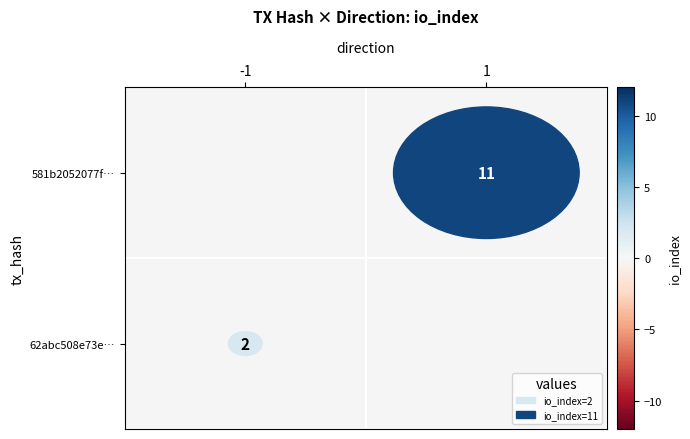

True or false: 581b2052077f47a64cc6bd0e85d0e527e133300 has a value of 19 at 1.

False